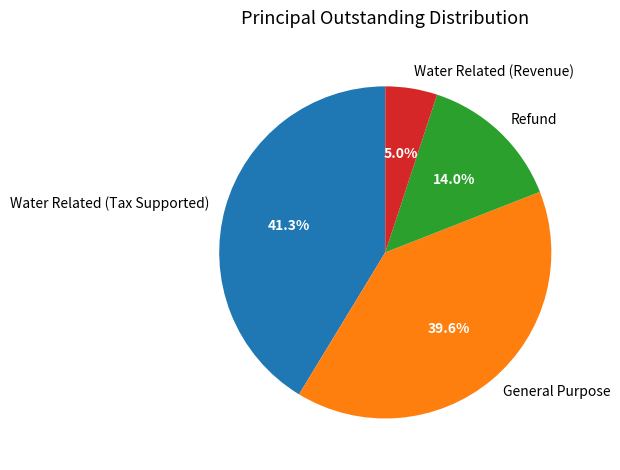

True or false: Water Related (Revenue) accounts for 5% of the total.

True